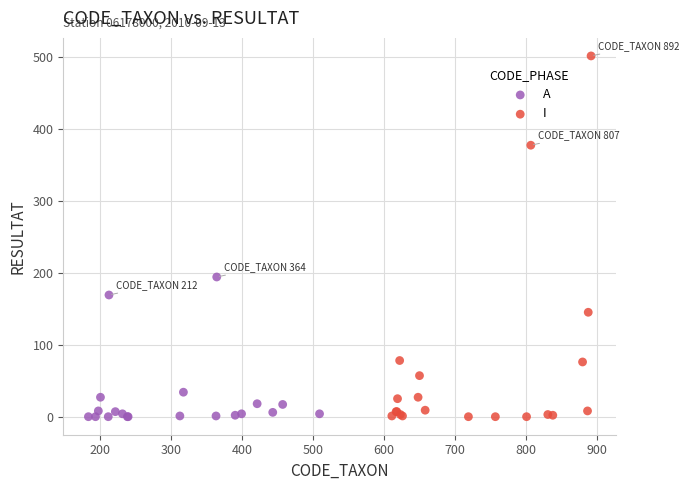

Which series has the widest spread of Y values?

I